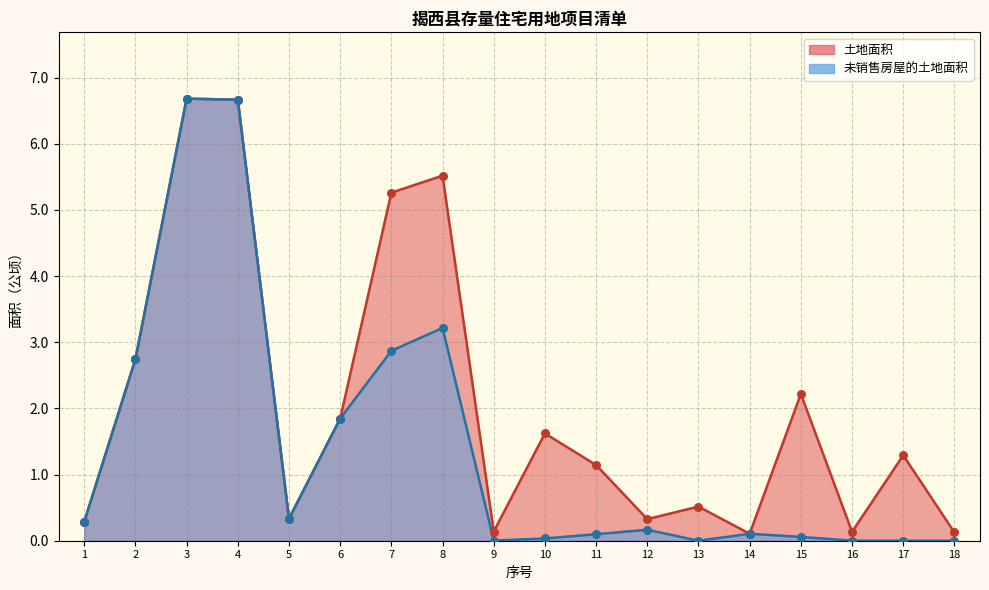

At which category is the sum across all series the highest?

3